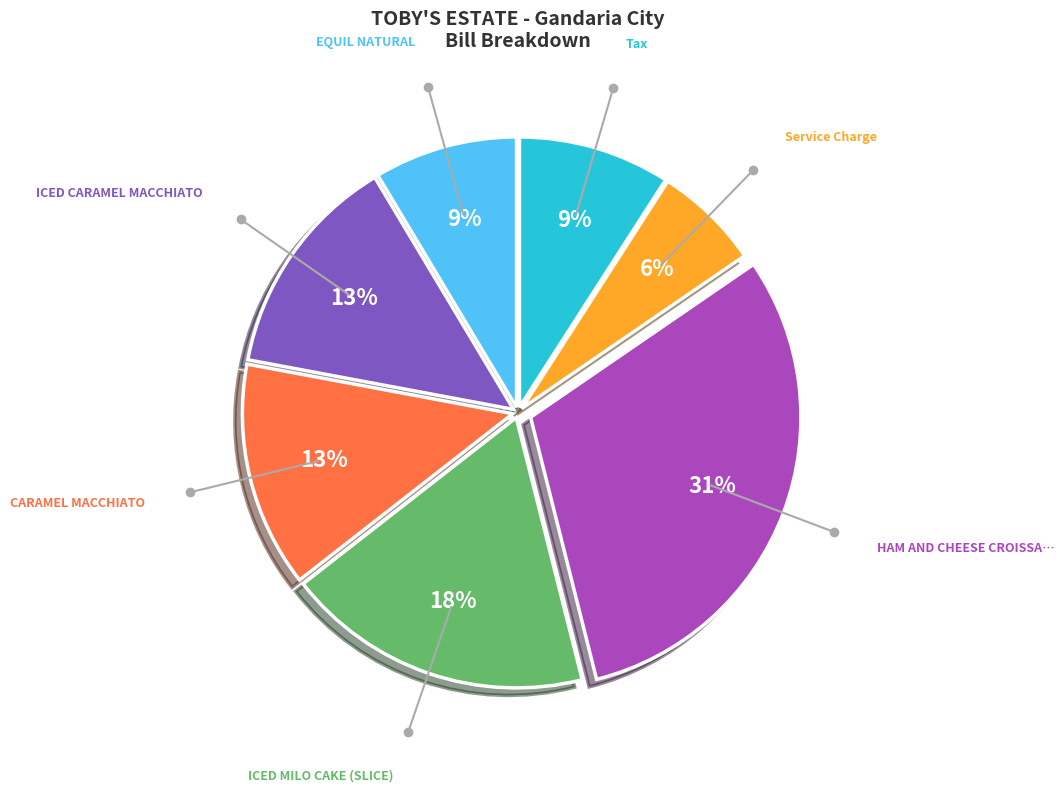

To the nearest percent, what is the average slice percentage?

14%